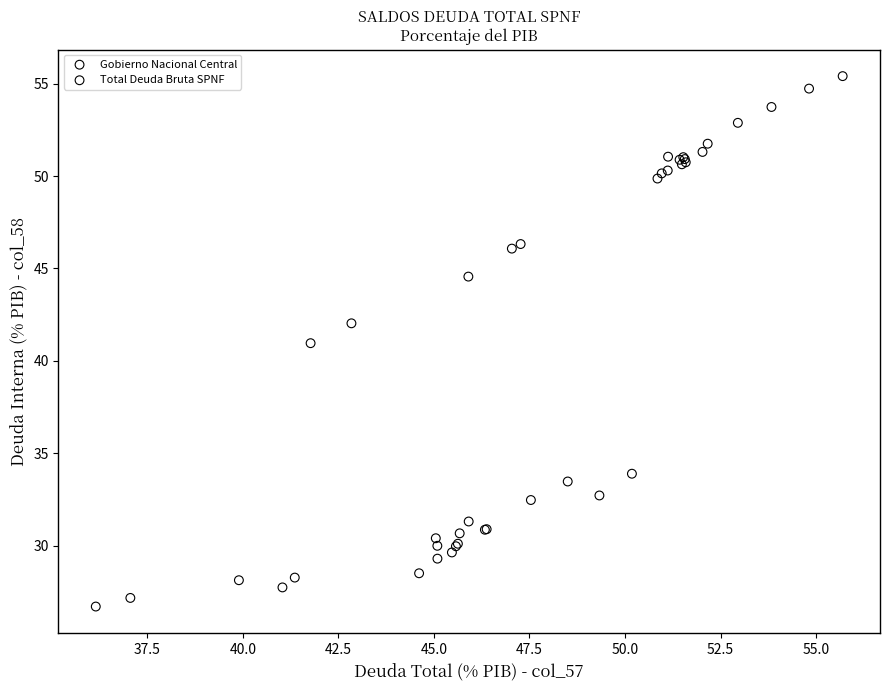

Which series reaches the minimum Y coordinate?

Gobierno Nacional Central